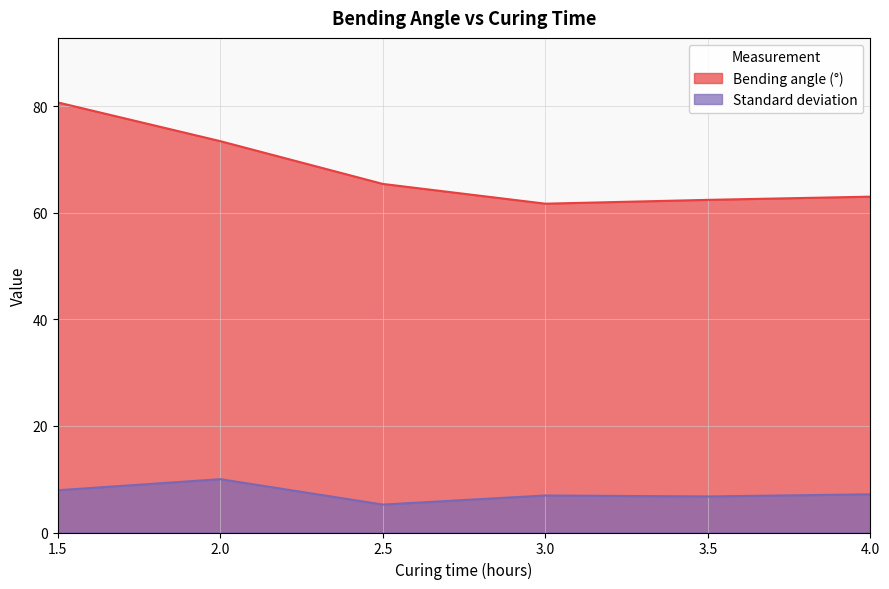

How many values in the Bending angle (°) series exceed 65?

3